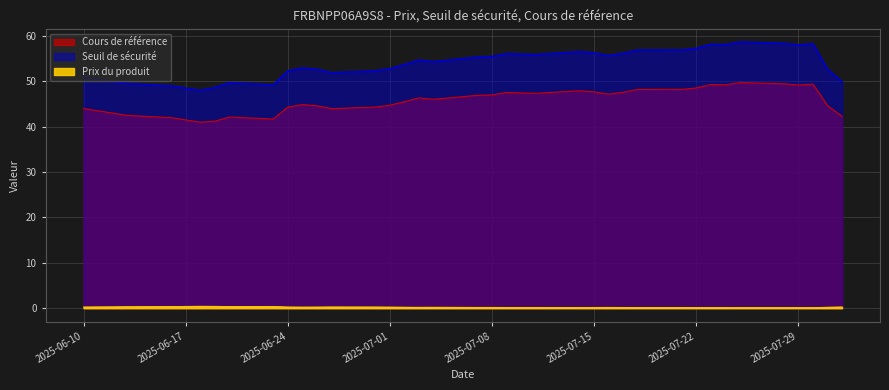

True or false: Prix du produit and Seuil de sécurité cross at least once.

False